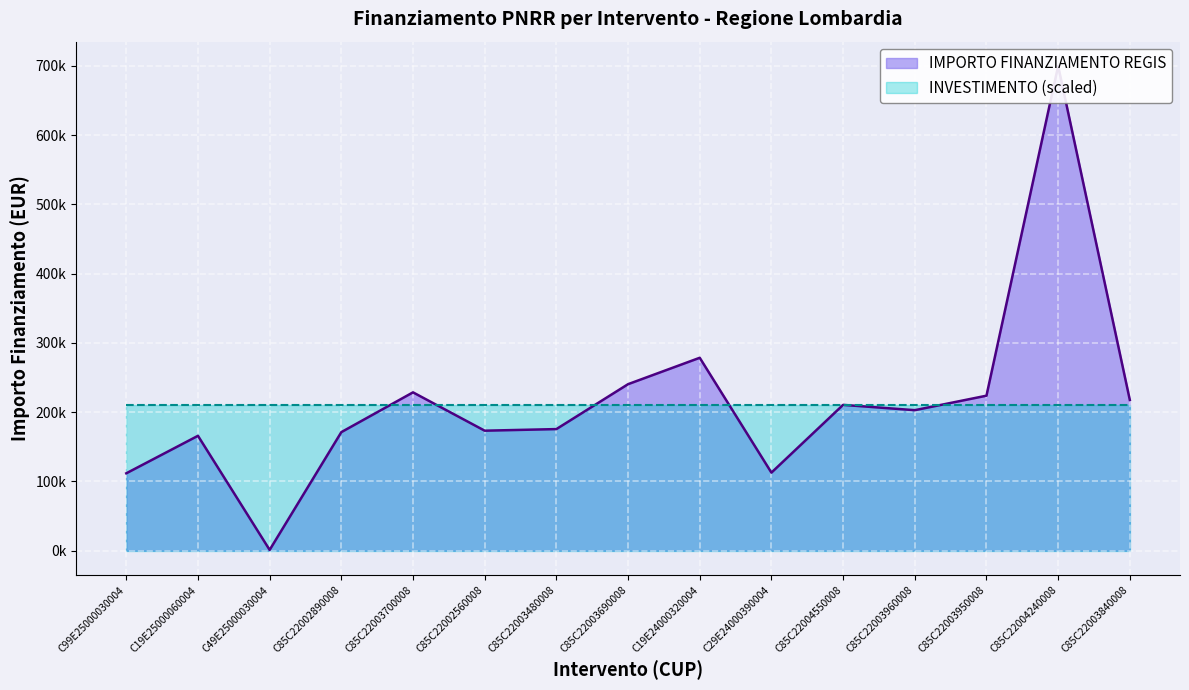

What is the label of the 7th point from the right?

C19E24000320004